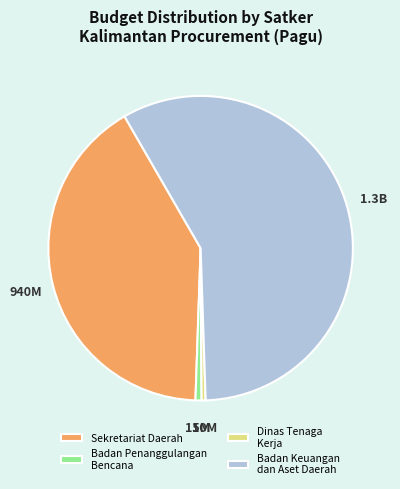

The Dinas Tenaga Kerja slice represents 0% of the pie. True or false?

True